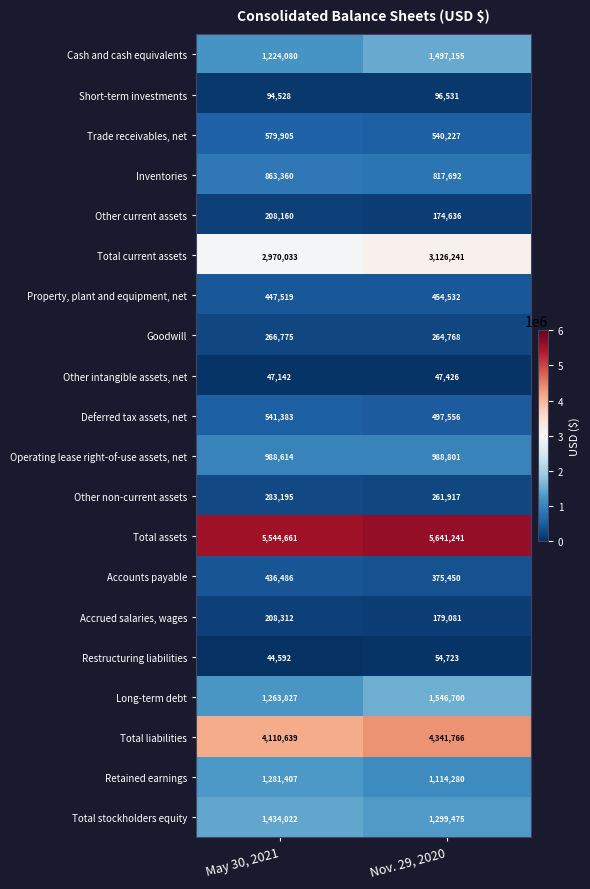

What is the approximate value of Deferred tax assets, net at Nov. 29, 2020, to the nearest 50?

497550